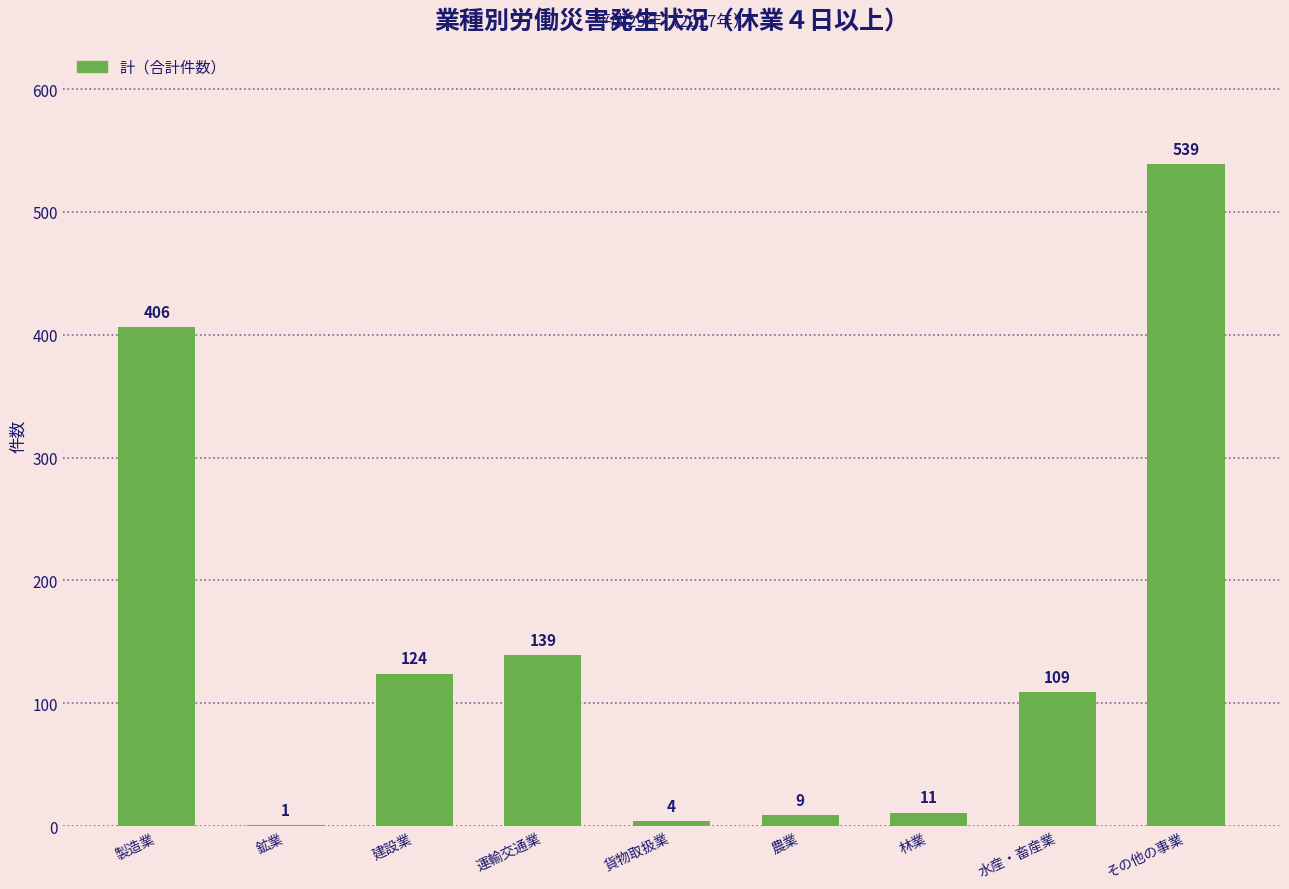

Reading left to right, what are all the values shown in this chart?

406	1	124	139	4	9	11	109	539